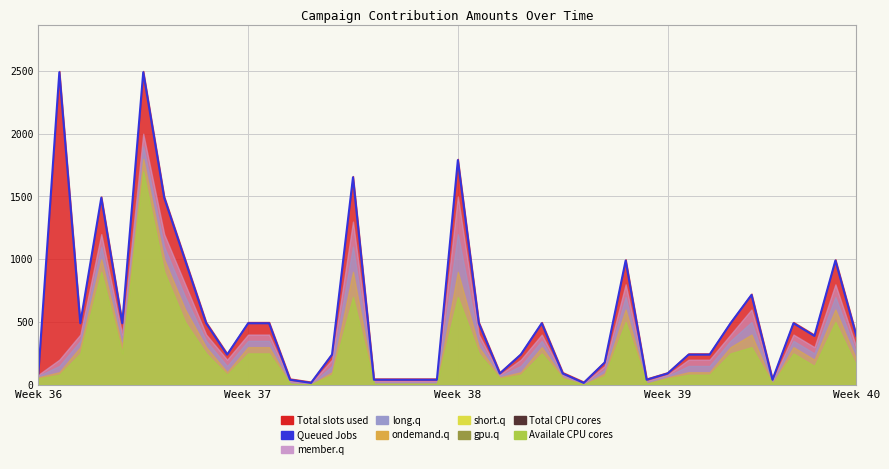

True or false: the data shows 990 at 7.

True